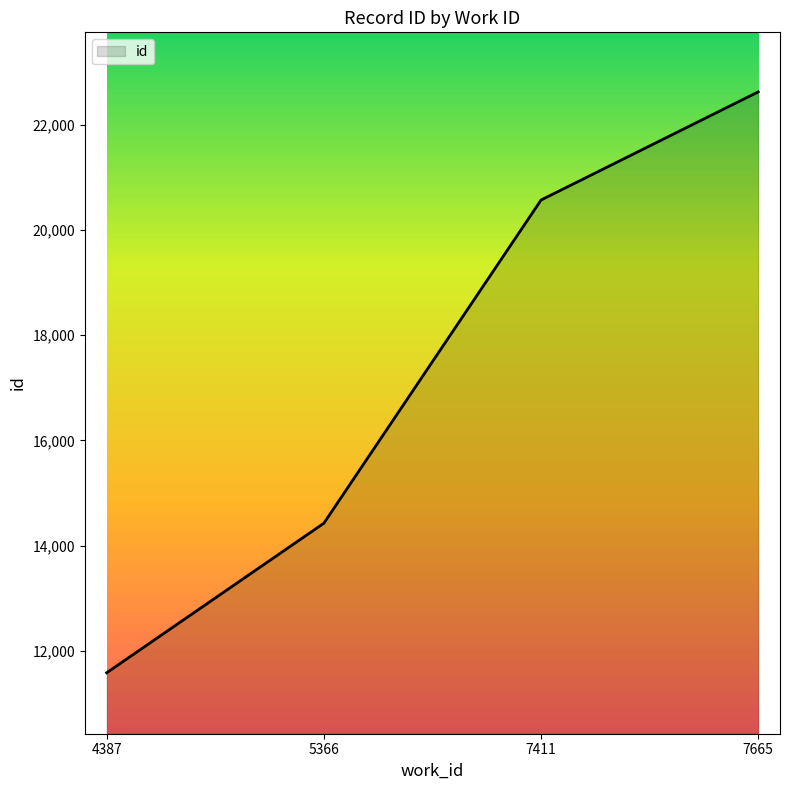

List the labels in order of value, largest first.

7665, 7411, 5366, 4387